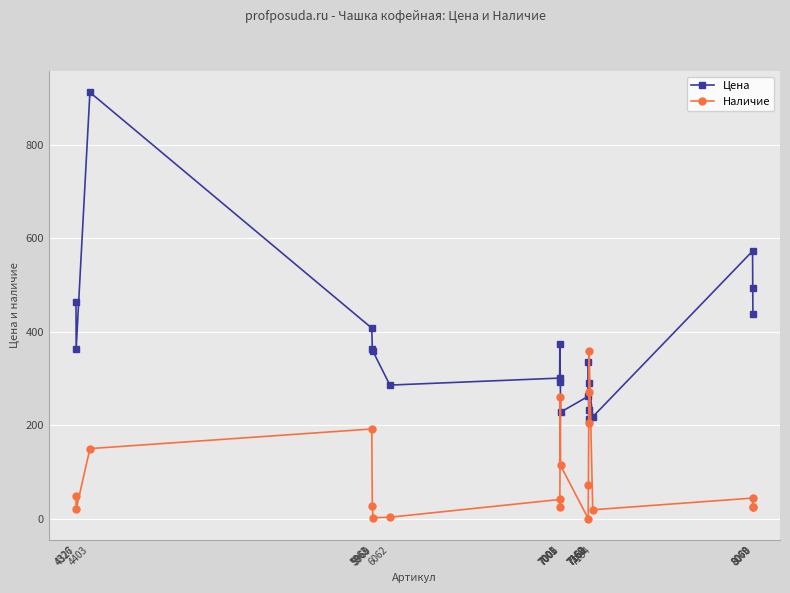

What is the sum of all Цена values?

7410